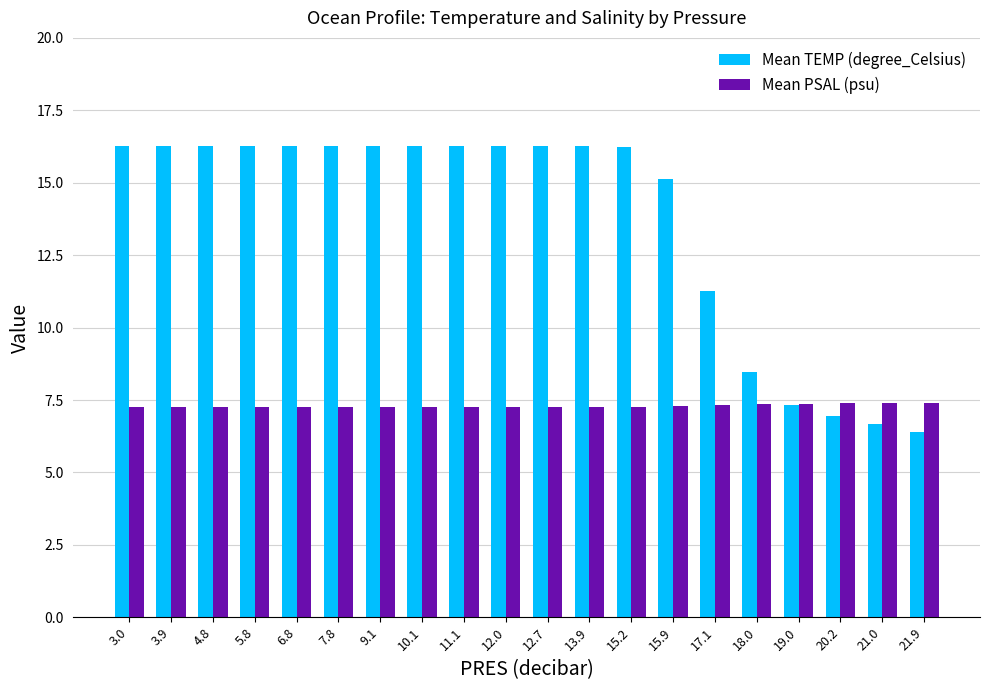

What value does the Mean TEMP (degree_Celsius) series have at 9.1?

16.3